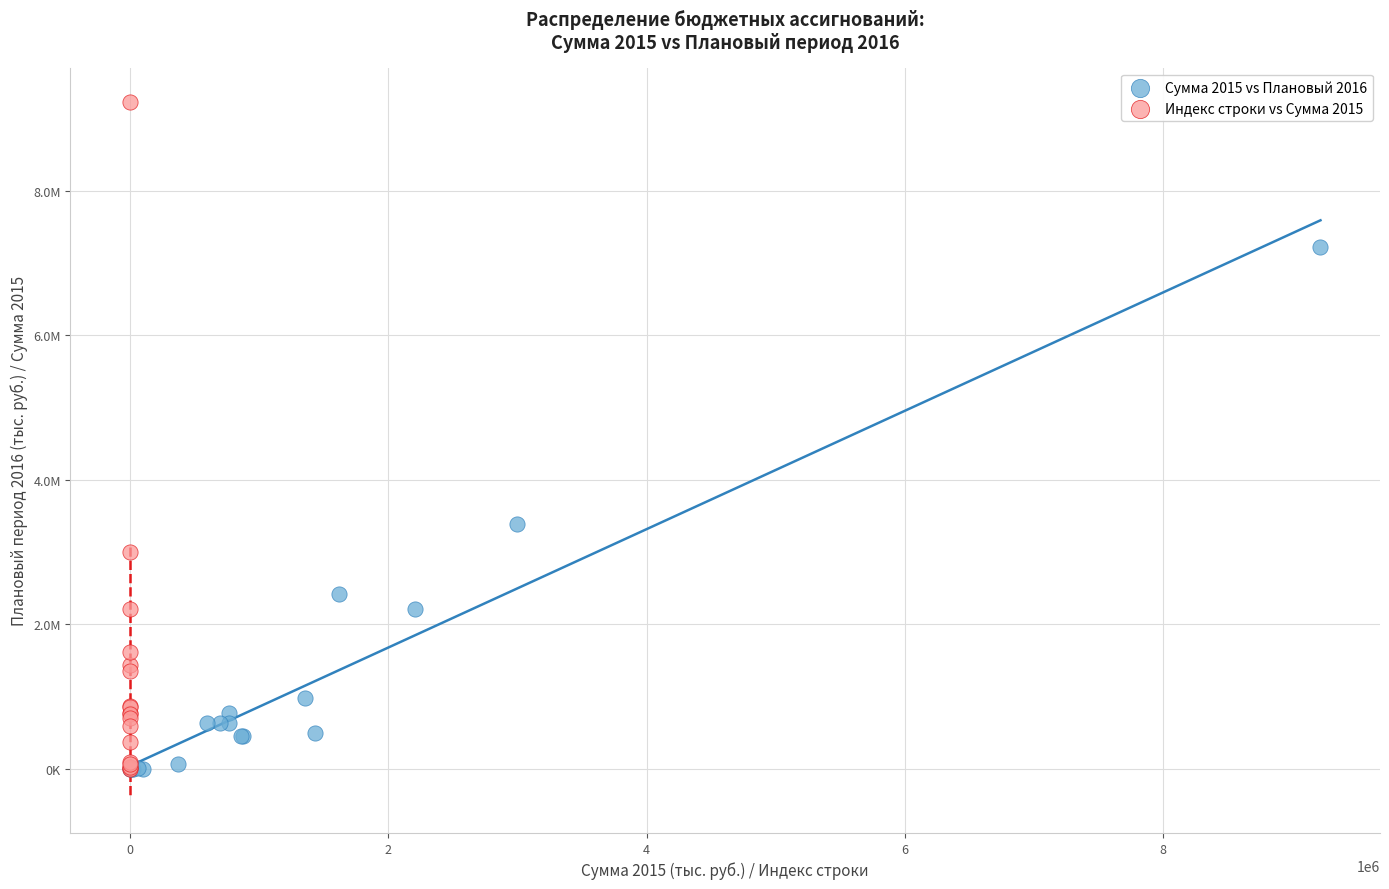

Which series reaches the maximum Y coordinate?

Индекс строки vs Сумма 2015